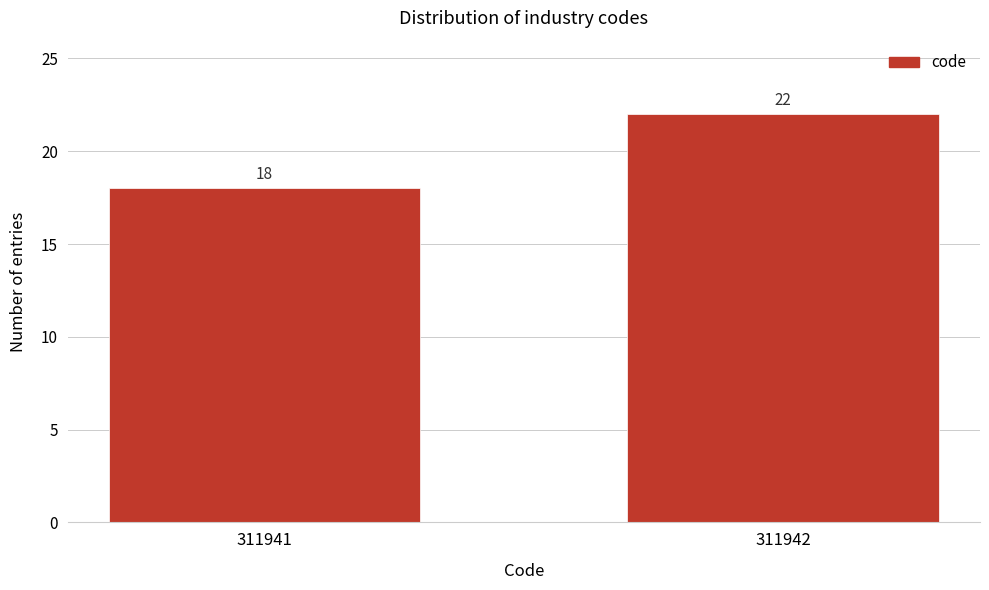

Reading right to left, transcribe all the data shown in this chart.

311942=22	311941=18